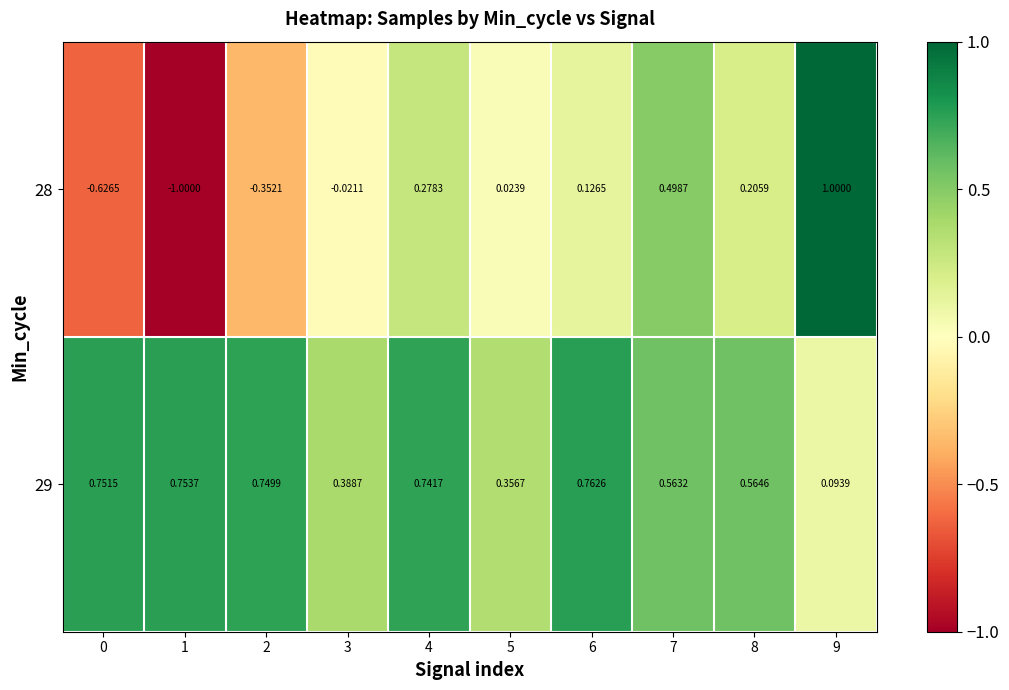

Is the value of 29 at 5 greater than the value of 28 at 2?

Yes